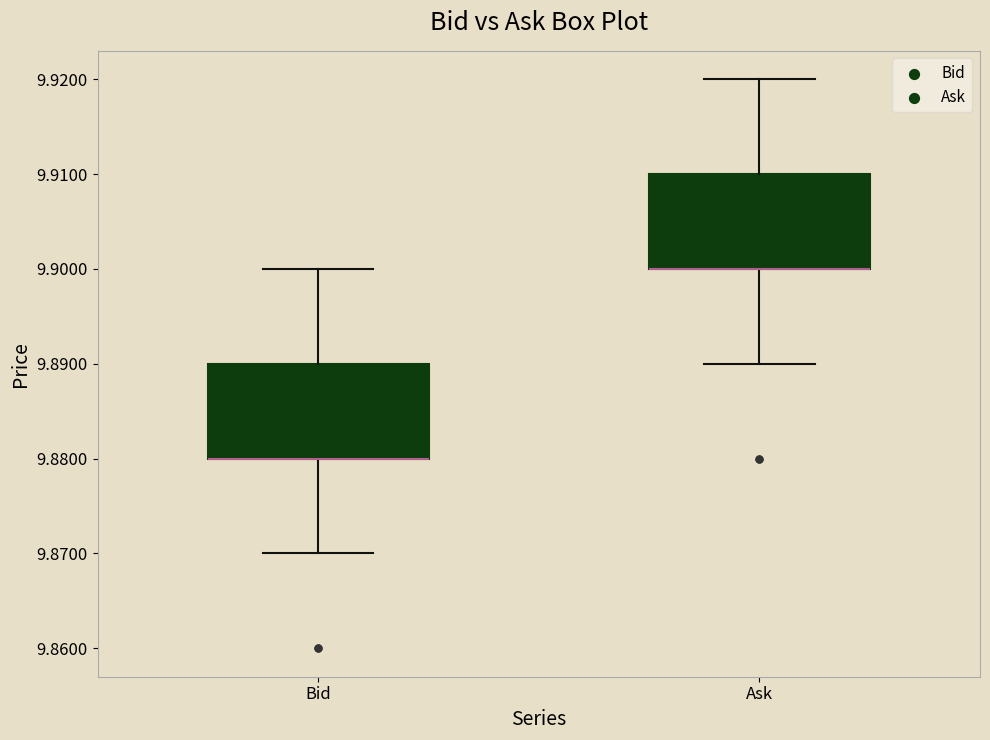

Reading left to right, transcribe this box plot: for each box, give where its median line is, the range the box spans, and where its two whiskers end, as read against the y-axis. The values are not printed on the chart, so give them approximately, as read against the axis.

Bid: median 9.88 (drawn on the box's lower edge), box 9.88 to 9.89, whiskers 9.87 to 9.90
Ask: median 9.90 (drawn on the box's lower edge), box 9.90 to 9.91, whiskers 9.89 to 9.92